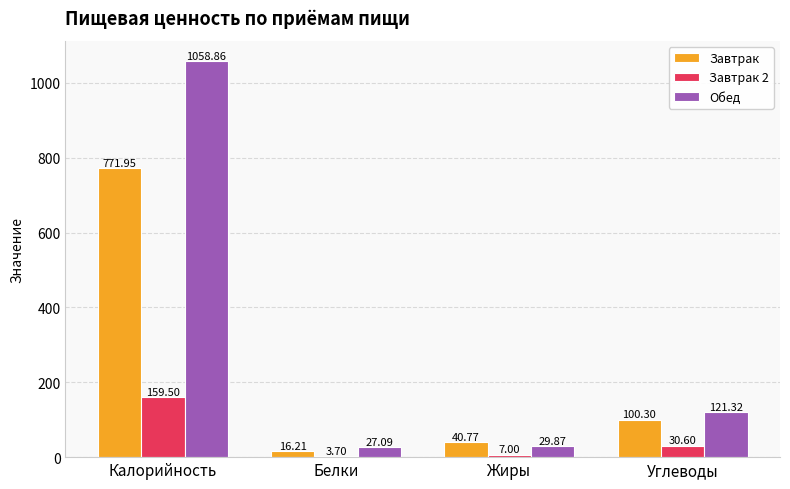

Count the number of categories in the chart.

4